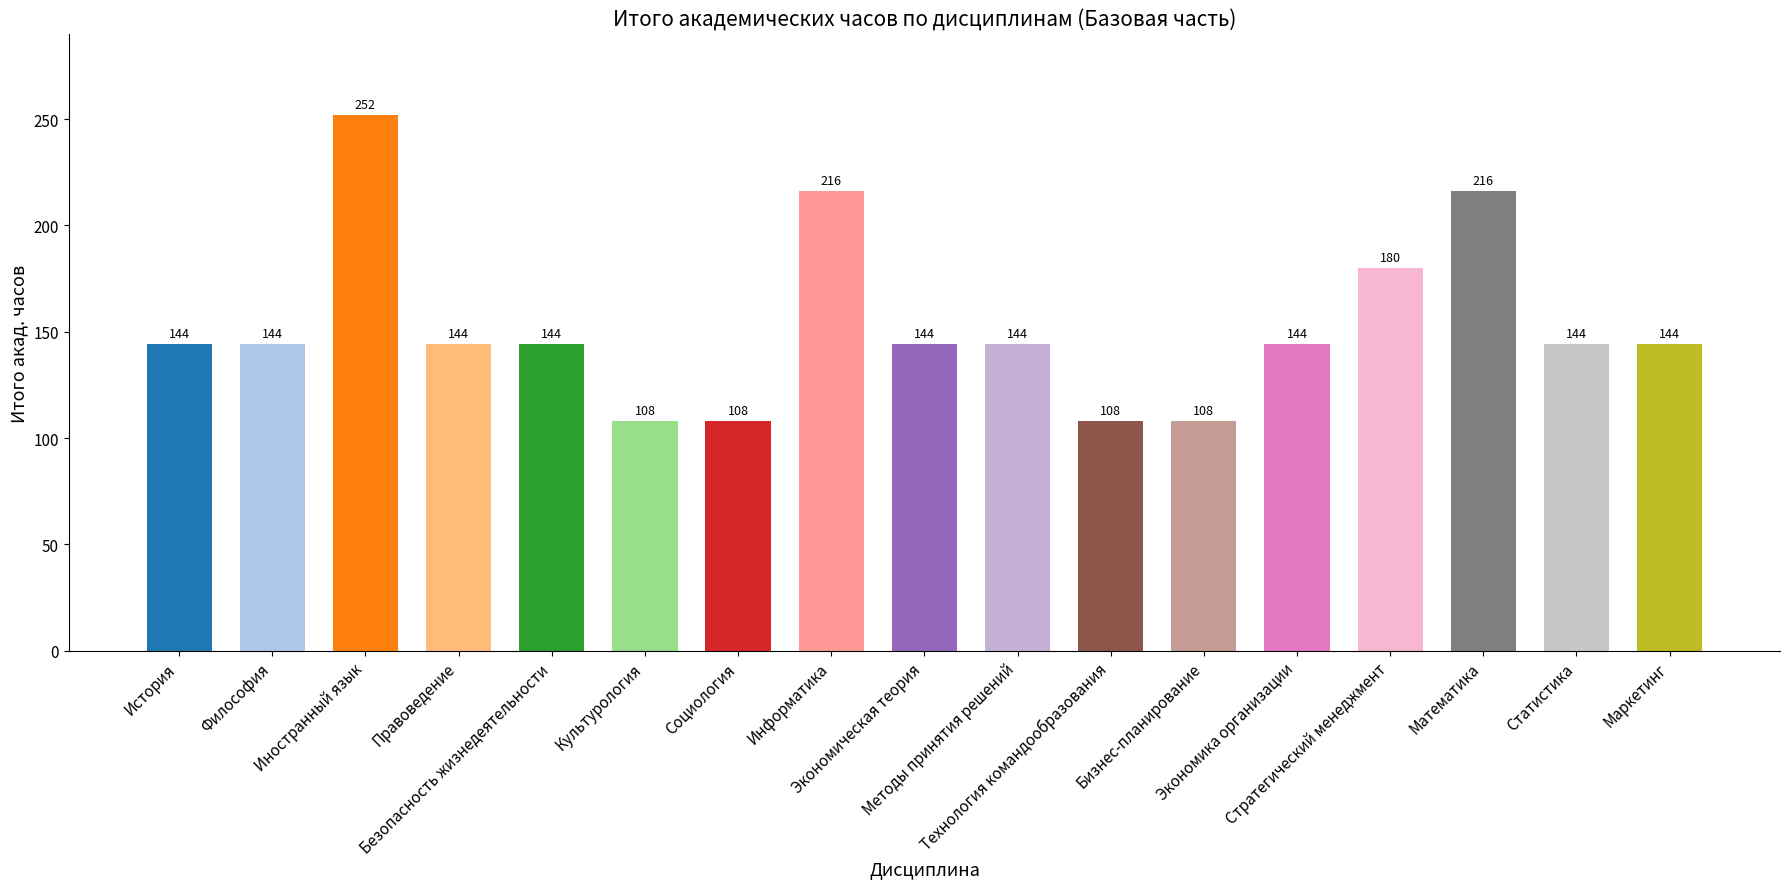

What is the greatest value displayed?

252